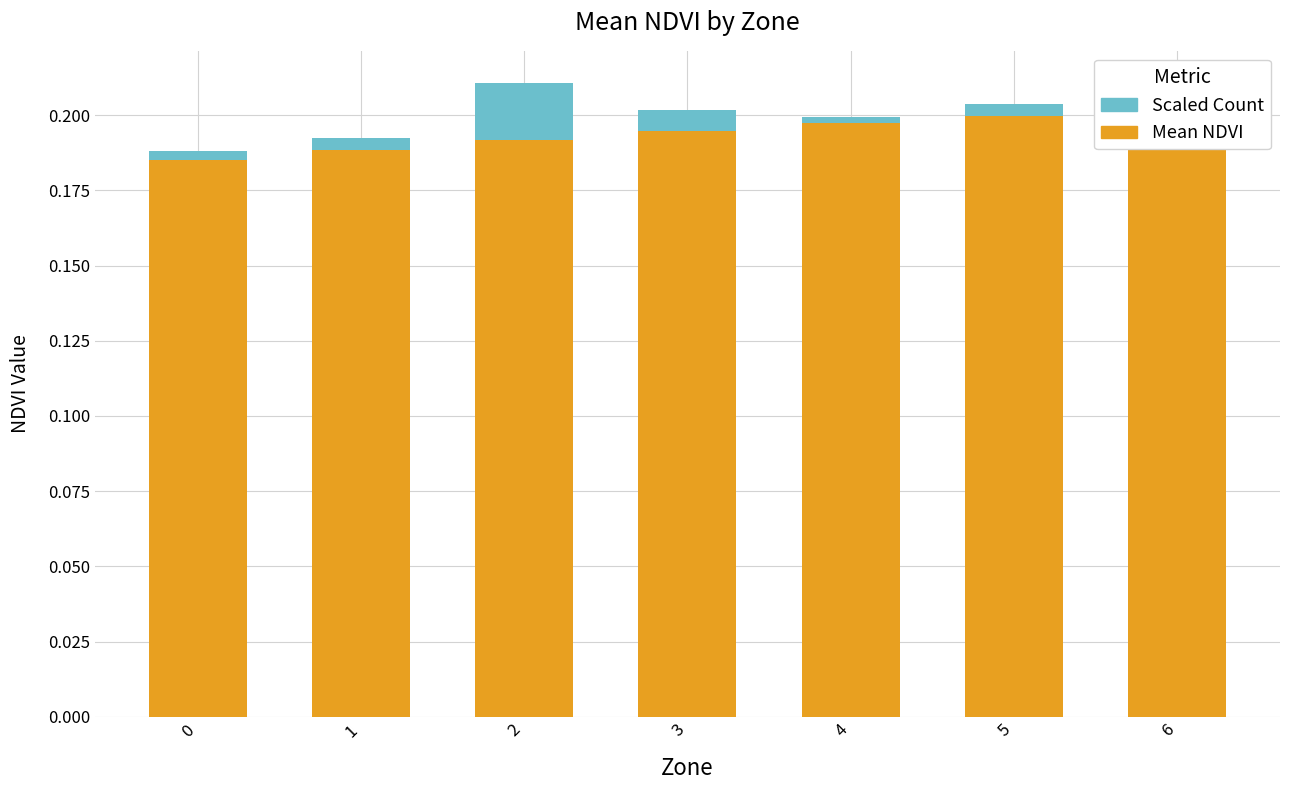

Reading right to left, transcribe all the data shown in this chart.

Mean NDVI: 6=0.2	5=0.2	4=0.2	3=0.2	2=0.2	1=0.2	0=0.2
Scaled Count: 6=0.0	5=0.0	4=0.0	3=0.0	2=0.0	1=0.0	0=0.0